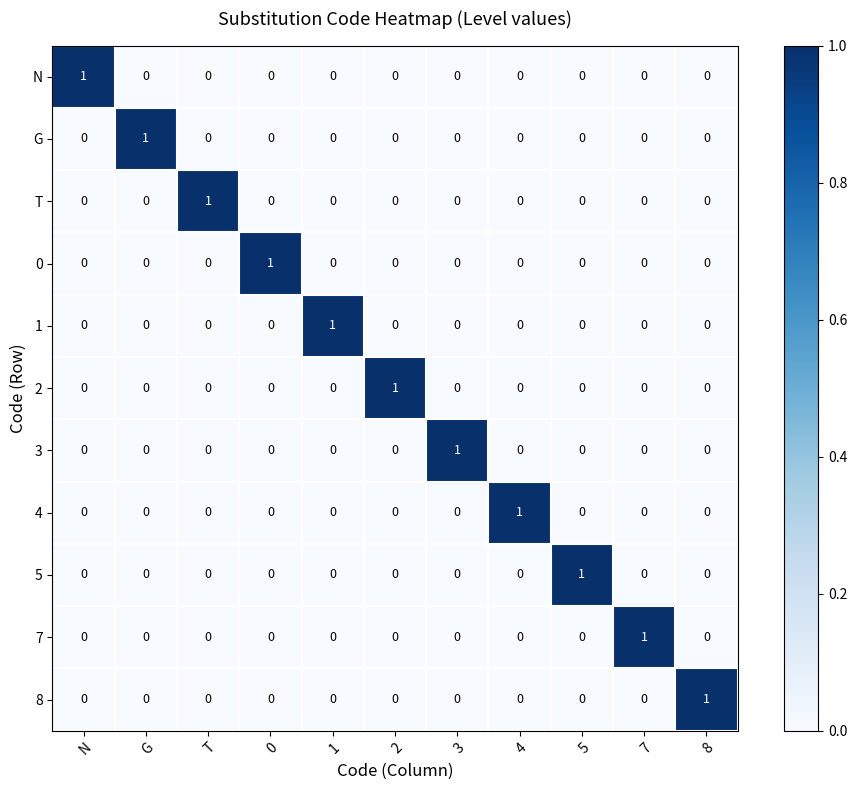

At which label does 7 reach its peak?

7